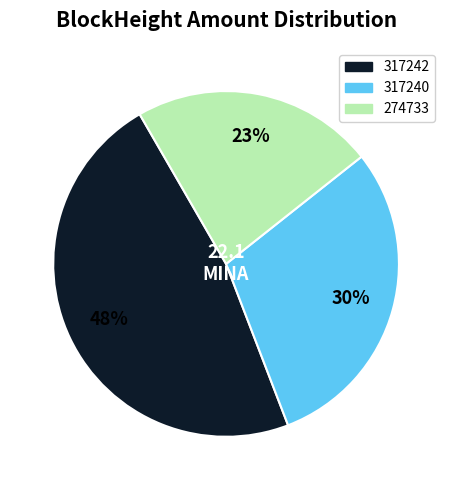

Which slice is the largest?

317242